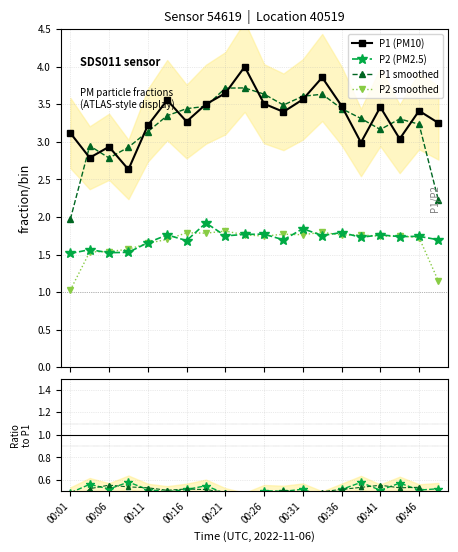

Reading left to right, list all the values displayed in this chart.

P1 (PM10): 3.1	2.8	2.9	2.6	3.2	3.6	3.3	3.5	3.6	4.0	3.5	3.4	3.6	3.9	3.5	3.0	3.5	3.0	3.4	3.3
P2 (PM2.5): 1.5	1.6	1.5	1.5	1.7	1.8	1.7	1.9	1.7	1.8	1.8	1.7	1.8	1.8	1.8	1.7	1.8	1.7	1.7	1.7
P1 smoothed: 2.0	2.9	2.8	2.9	3.1	3.3	3.4	3.5	3.7	3.7	3.6	3.5	3.6	3.6	3.4	3.3	3.2	3.3	3.2	2.2
P2 smoothed: 1.0	1.5	1.5	1.6	1.7	1.7	1.8	1.8	1.8	1.8	1.7	1.8	1.8	1.8	1.8	1.8	1.7	1.7	1.7	1.1
P2/P1: 0.5	0.6	0.5	0.6	0.5	0.5	0.5	0.5	0.5	0.4	0.5	0.5	0.5	0.5	0.5	0.6	0.5	0.6	0.5	0.5
P2 smooth/P1: 0.3	0.5	0.6	0.5	0.5	0.5	0.5	0.5	0.5	0.5	0.5	0.5	0.5	0.5	0.5	0.5	0.6	0.5	0.5	0.3